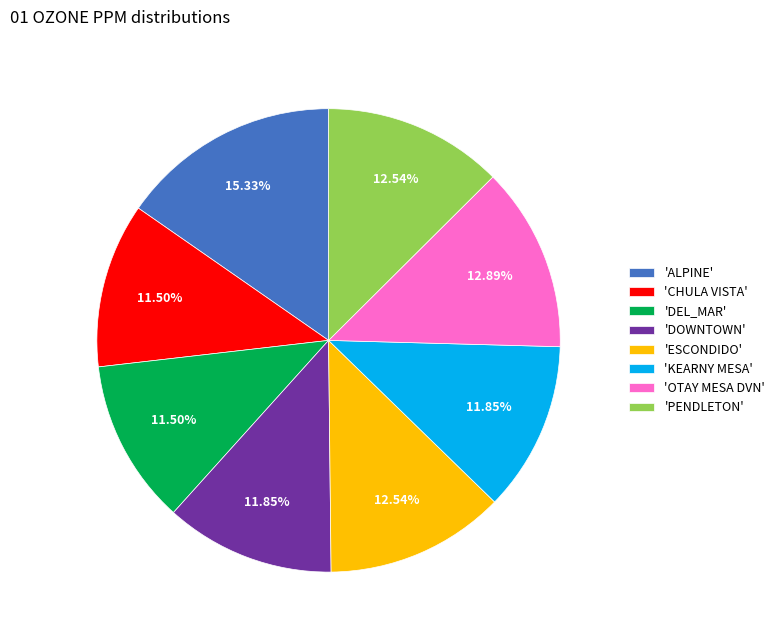

How many slices are in this pie chart?

8